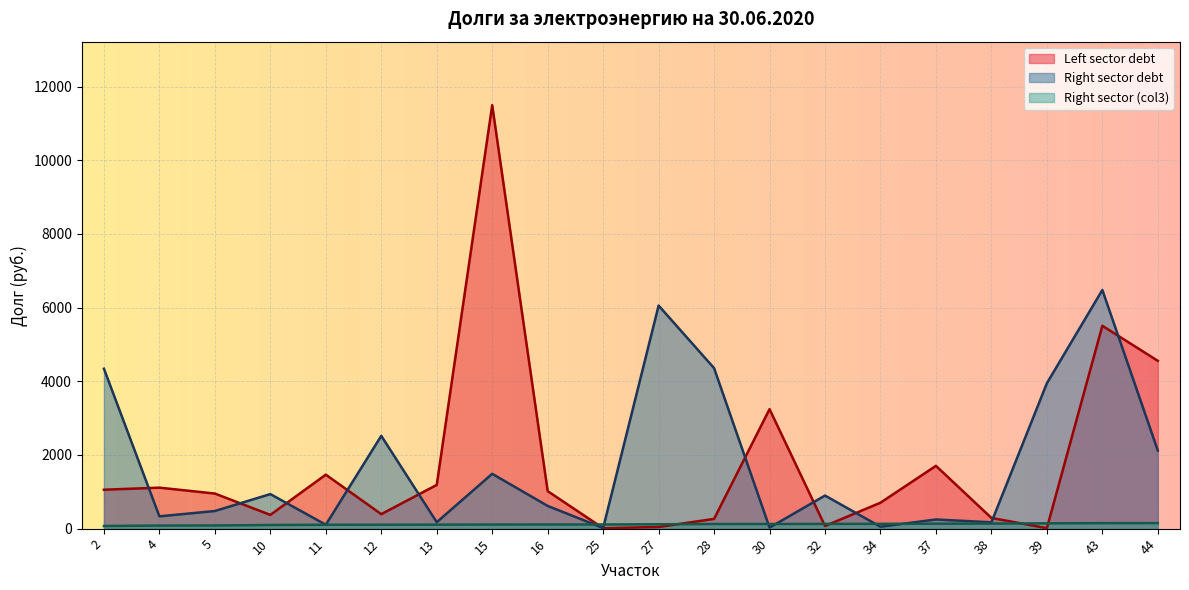

Which category has the lowest value across all series?

25